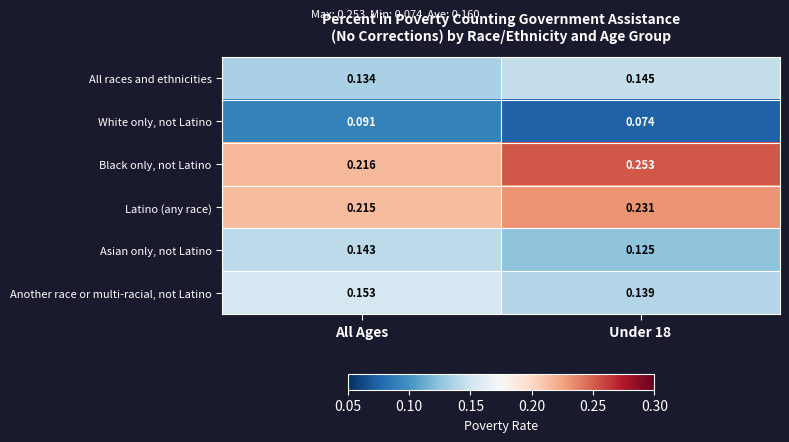

At which label is All races and ethnicities closest to 0?

All Ages